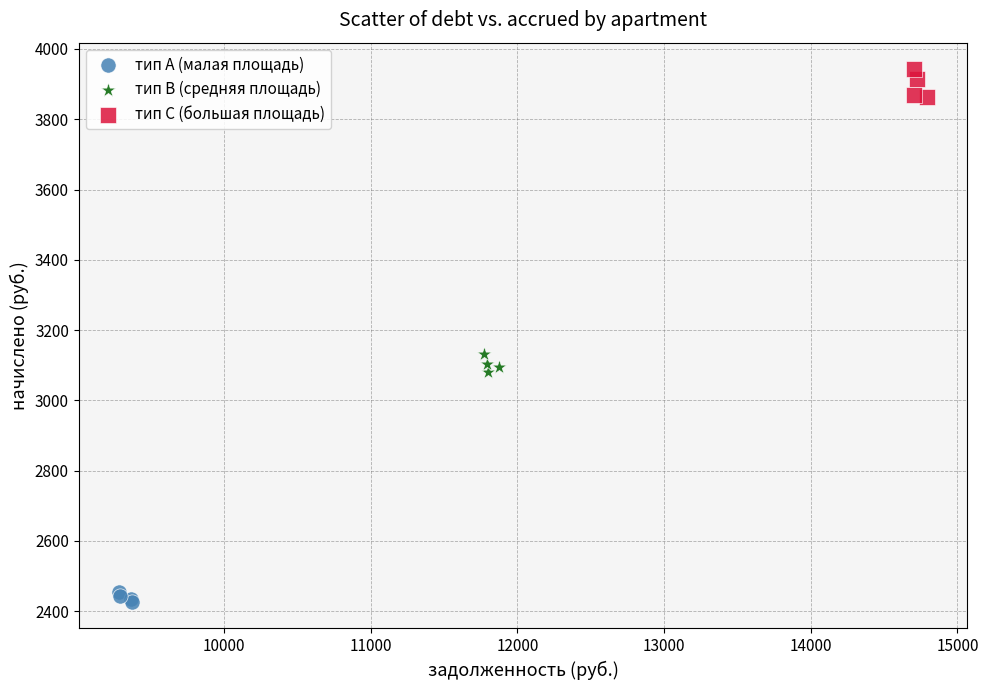

Which series has the widest spread of Y values?

тип C (большая площадь)